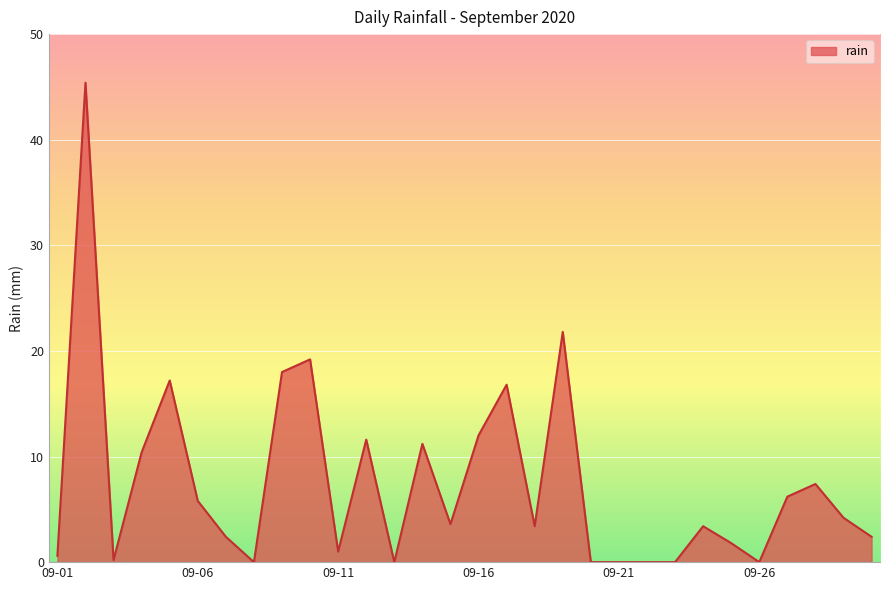

What is the difference between the maximum and minimum values?

45.4